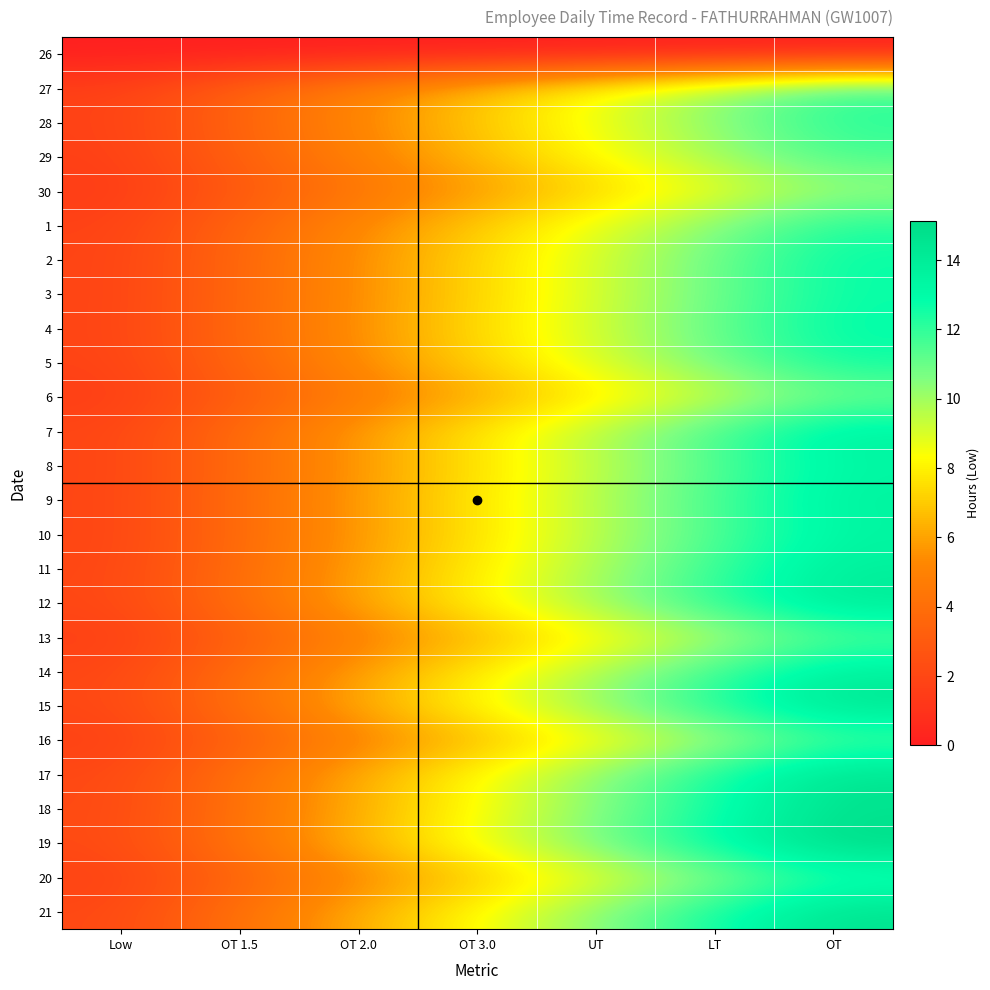

Reading left to right, list all the values displayed in this chart.

26: Low=0.0	OT 1.5=0.0	OT 2.0=0.0	OT 3.0=0.0	UT=0.0	LT=0.0	OT=0.0
27: Low=1.7	OT 1.5=3.4	OT 2.0=5.1	OT 3.0=6.8	UT=8.5	LT=10.2	OT=11.9
28: Low=1.7	OT 1.5=3.5	OT 2.0=5.2	OT 3.0=6.9	UT=8.6	LT=10.4	OT=12.1
29: Low=1.7	OT 1.5=3.3	OT 2.0=5.0	OT 3.0=6.6	UT=8.3	LT=10.0	OT=11.6
30: Low=1.4	OT 1.5=2.9	OT 2.0=4.3	OT 3.0=5.8	UT=7.2	LT=8.7	OT=10.1
1: Low=1.8	OT 1.5=3.5	OT 2.0=5.3	OT 3.0=7.0	UT=8.8	LT=10.5	OT=12.3
2: Low=1.8	OT 1.5=3.7	OT 2.0=5.5	OT 3.0=7.3	UT=9.1	LT=11.0	OT=12.8
3: Low=1.8	OT 1.5=3.6	OT 2.0=5.5	OT 3.0=7.3	UT=9.1	LT=10.9	OT=12.7
4: Low=1.8	OT 1.5=3.7	OT 2.0=5.5	OT 3.0=7.4	UT=9.2	LT=11.1	OT=12.9
5: Low=1.8	OT 1.5=3.6	OT 2.0=5.4	OT 3.0=7.2	UT=9.0	LT=10.8	OT=12.6
6: Low=1.5	OT 1.5=3.1	OT 2.0=4.6	OT 3.0=6.2	UT=7.7	LT=9.3	OT=10.8
7: Low=1.9	OT 1.5=3.9	OT 2.0=5.8	OT 3.0=7.7	UT=9.7	LT=11.6	OT=13.5
8: Low=1.9	OT 1.5=3.8	OT 2.0=5.7	OT 3.0=7.6	UT=9.5	LT=11.4	OT=13.3
9: Low=1.9	OT 1.5=3.9	OT 2.0=5.8	OT 3.0=7.7	UT=9.7	LT=11.6	OT=13.5
10: Low=1.9	OT 1.5=3.8	OT 2.0=5.7	OT 3.0=7.6	UT=9.6	LT=11.5	OT=13.4
11: Low=2.0	OT 1.5=3.9	OT 2.0=5.9	OT 3.0=7.9	UT=9.8	LT=11.8	OT=13.8
12: Low=2.0	OT 1.5=4.0	OT 2.0=6.0	OT 3.0=8.1	UT=10.1	LT=12.1	OT=14.1
13: Low=1.6	OT 1.5=3.2	OT 2.0=4.9	OT 3.0=6.5	UT=8.1	LT=9.7	OT=11.4
14: Low=2.0	OT 1.5=3.9	OT 2.0=5.9	OT 3.0=7.8	UT=9.8	LT=11.8	OT=13.7
15: Low=2.1	OT 1.5=4.1	OT 2.0=6.2	OT 3.0=8.2	UT=10.3	LT=12.4	OT=14.4
16: Low=1.6	OT 1.5=3.3	OT 2.0=4.9	OT 3.0=6.6	UT=8.2	LT=9.9	OT=11.5
17: Low=2.1	OT 1.5=4.2	OT 2.0=6.2	OT 3.0=8.3	UT=10.4	LT=12.5	OT=14.6
18: Low=2.1	OT 1.5=4.2	OT 2.0=6.3	OT 3.0=8.4	UT=10.4	LT=12.5	OT=14.6
19: Low=2.2	OT 1.5=4.3	OT 2.0=6.5	OT 3.0=8.6	UT=10.8	LT=13.0	OT=15.1
20: Low=1.7	OT 1.5=3.5	OT 2.0=5.2	OT 3.0=7.0	UT=8.7	LT=10.5	OT=12.2
21: Low=2.1	OT 1.5=4.2	OT 2.0=6.3	OT 3.0=8.3	UT=10.4	LT=12.5	OT=14.6